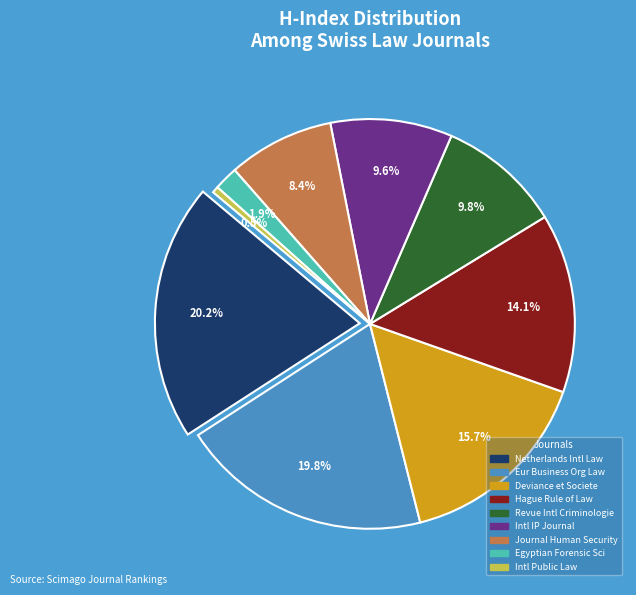

What is the ratio of the value at European Business Organization Law Review to the value at Hague Journal on the Rule of Law?

1.4